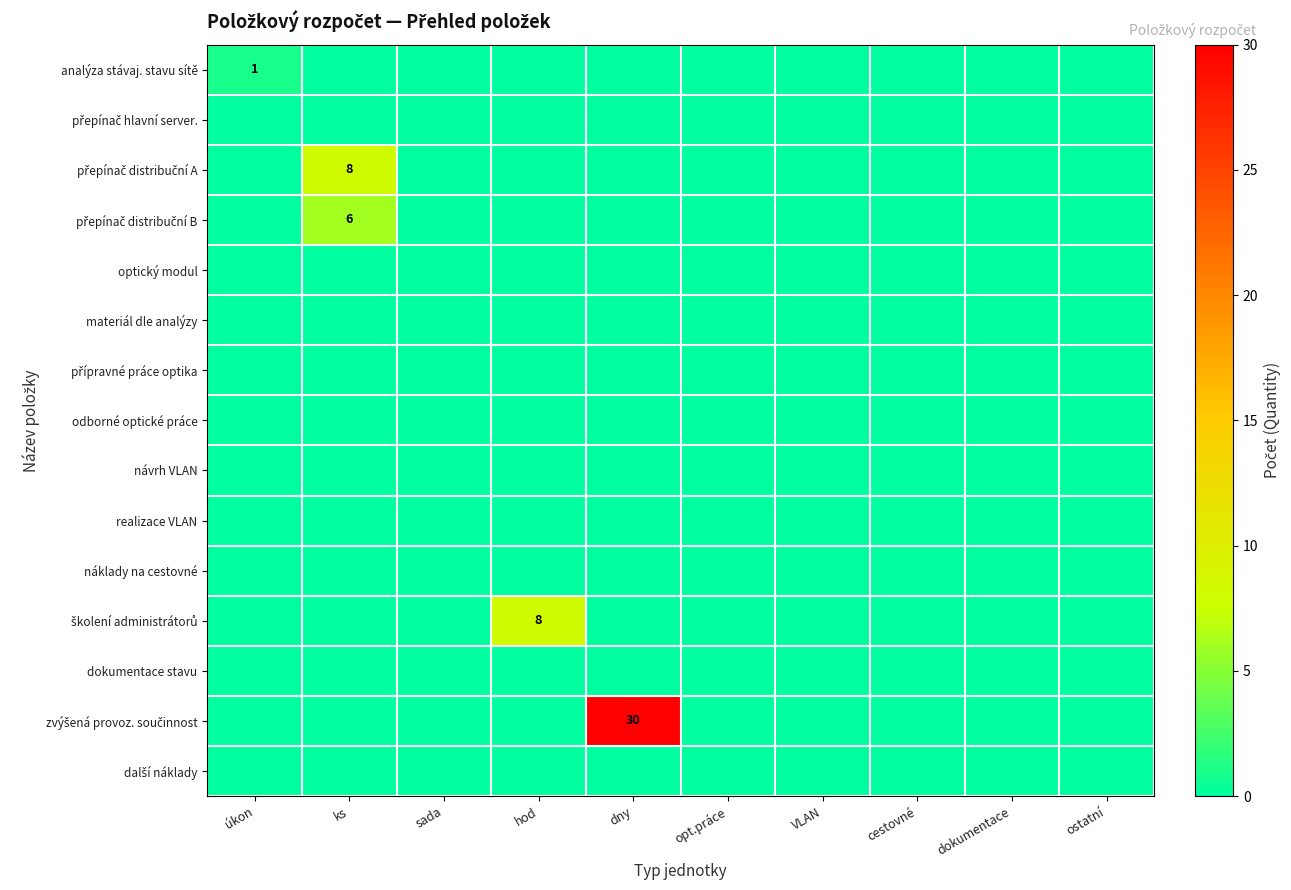

Which series has the largest range (max minus min)?

zvýšená provoz. součinnost